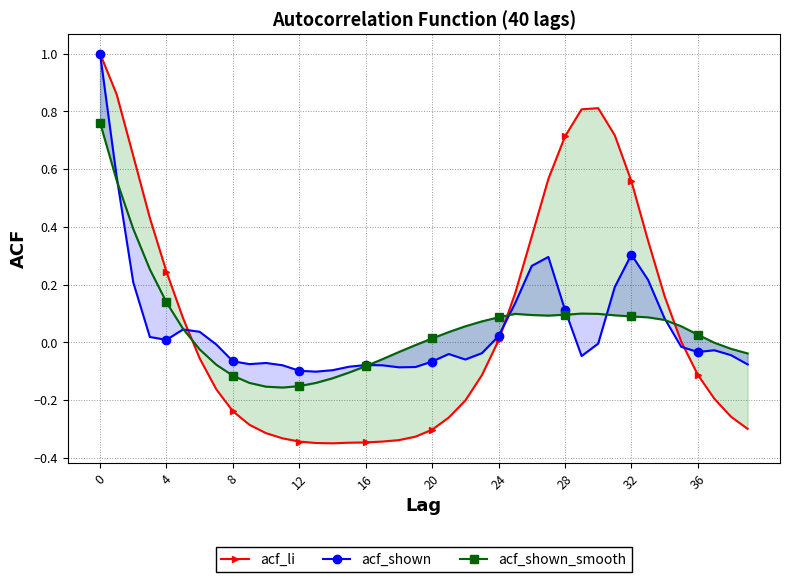

What is the spread (max minus min) of values at 39?

0.3